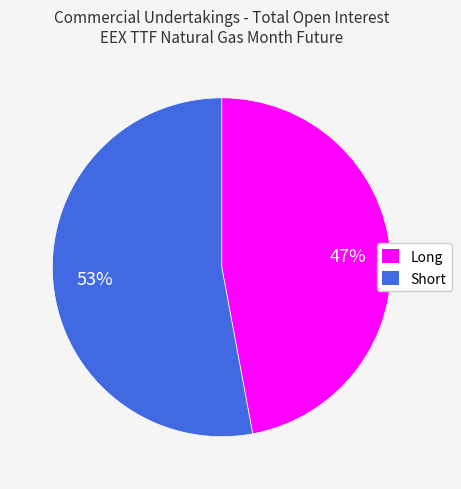

Between Long and Short, which is larger?

Short